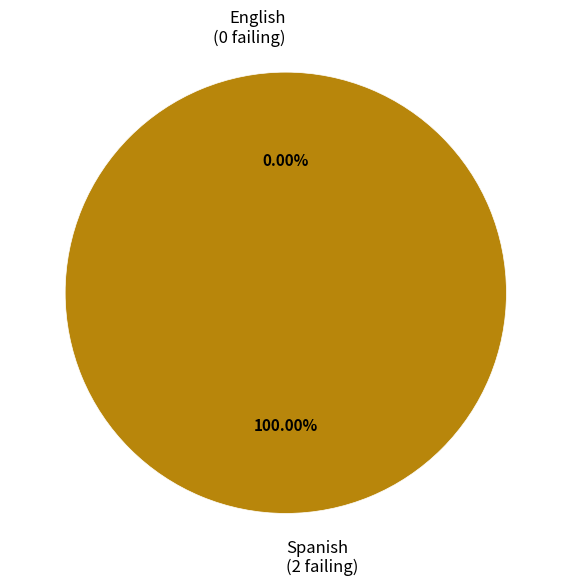

How many segments does this pie chart have?

2